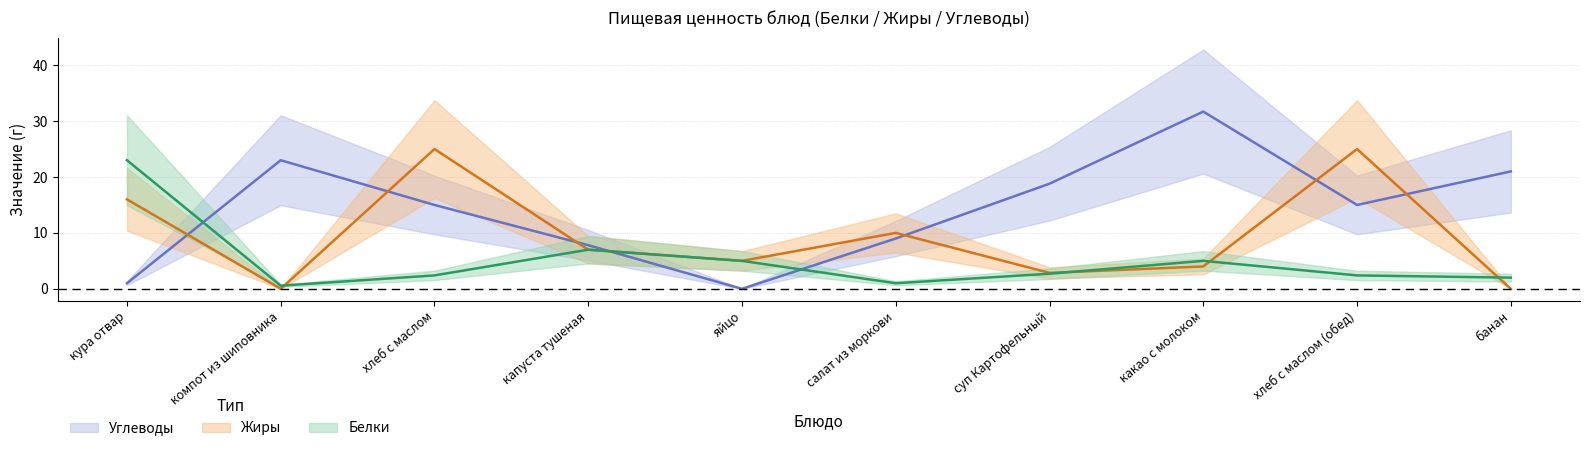

In Жиры, how many points are higher than both neighbors (excluding endpoints)?

3